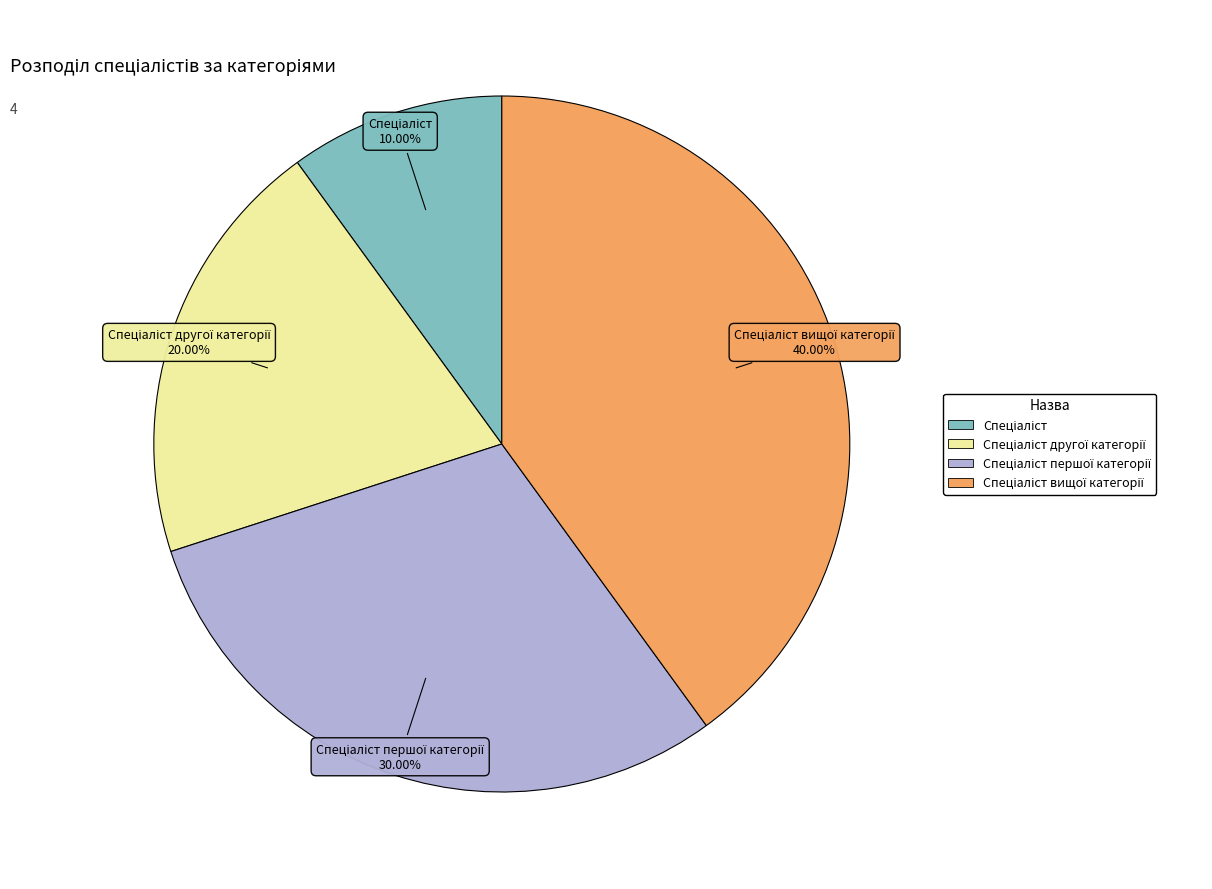

Does any single category account for the majority?

No